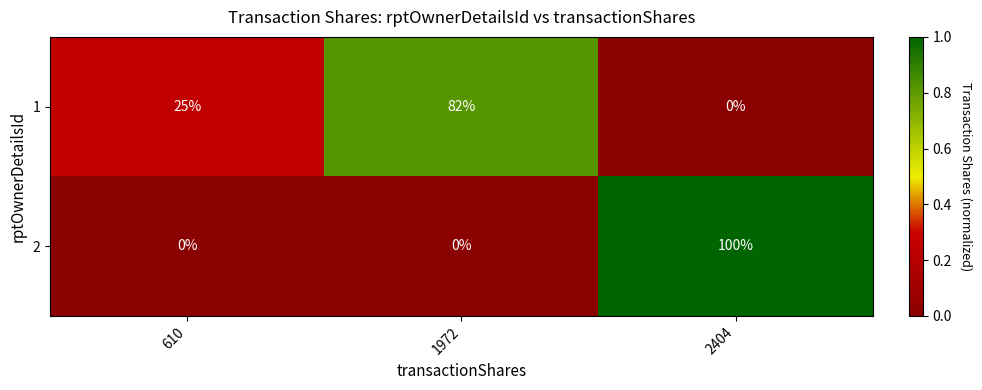

Count the 2 values in the range 0 to 100.

3